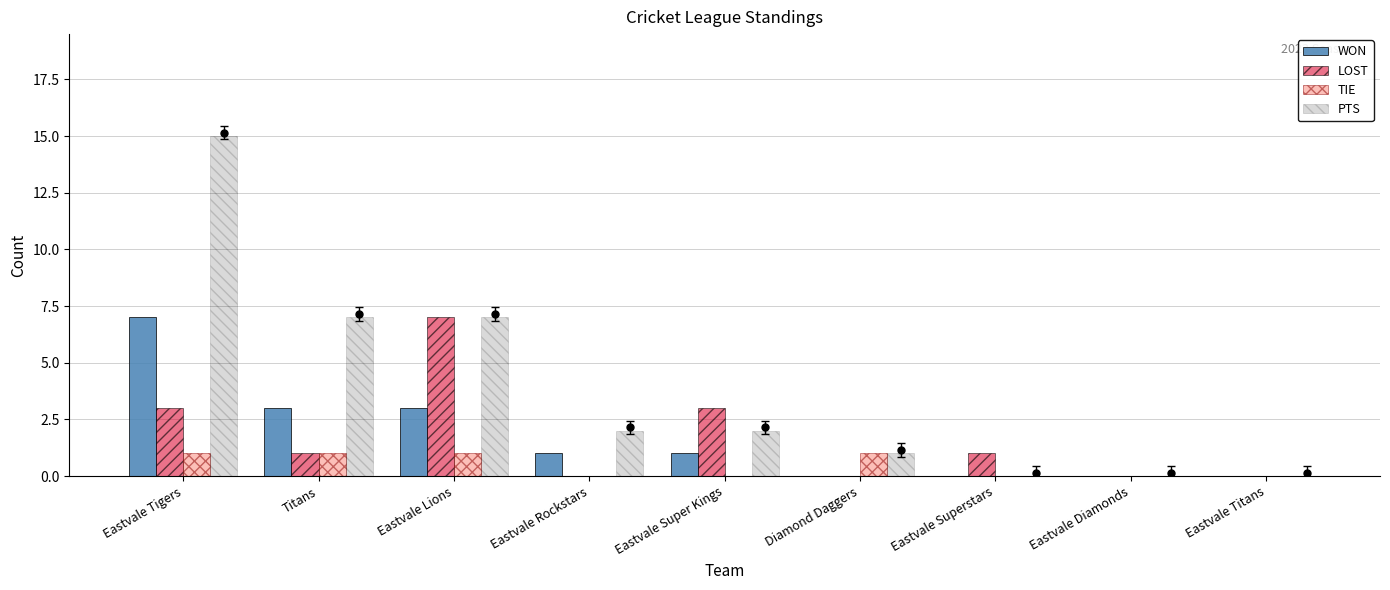

Reading left to right, transcribe all the data shown in this chart.

WON: 7	3	3	1	1	0	0	0	0
LOST: 3	1	7	0	3	0	1	0	0
TIE: 1	1	1	0	0	1	0	0	0
PTS: 15	7	7	2	2	1	0	0	0